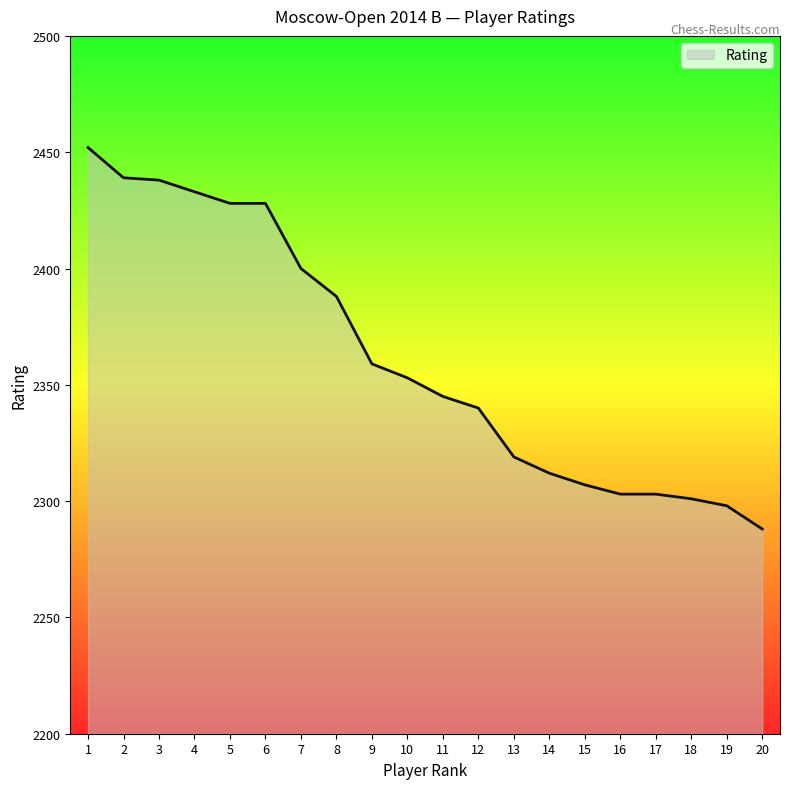

What is the difference between the second highest and second lowest values?

141